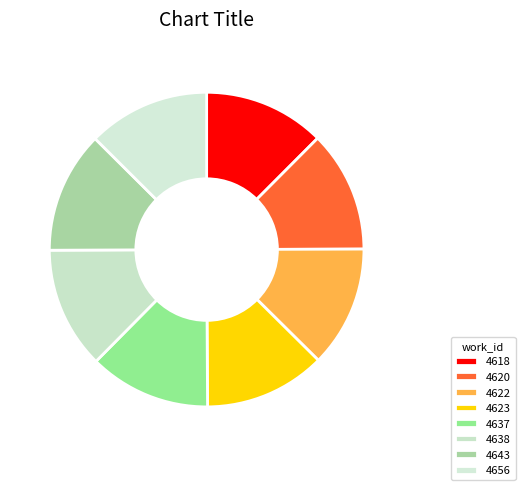

Approximately how many times larger is the value at 4618 compared to 4637?

1.0